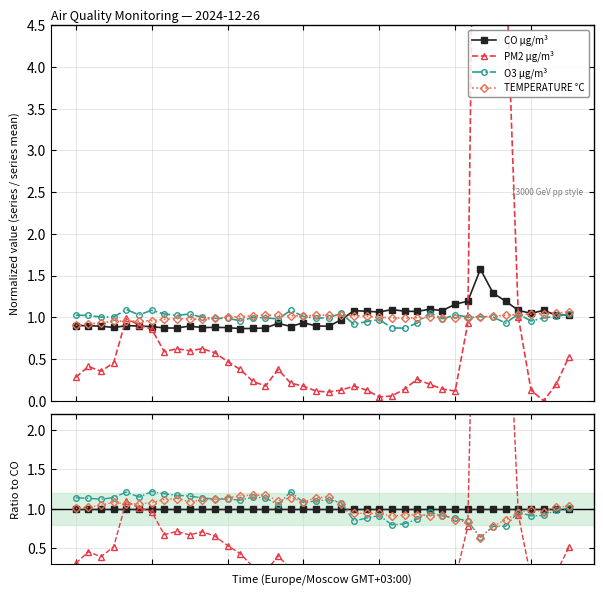

Is it true that O3 µg/m³ equals 0.8 at 26?

True